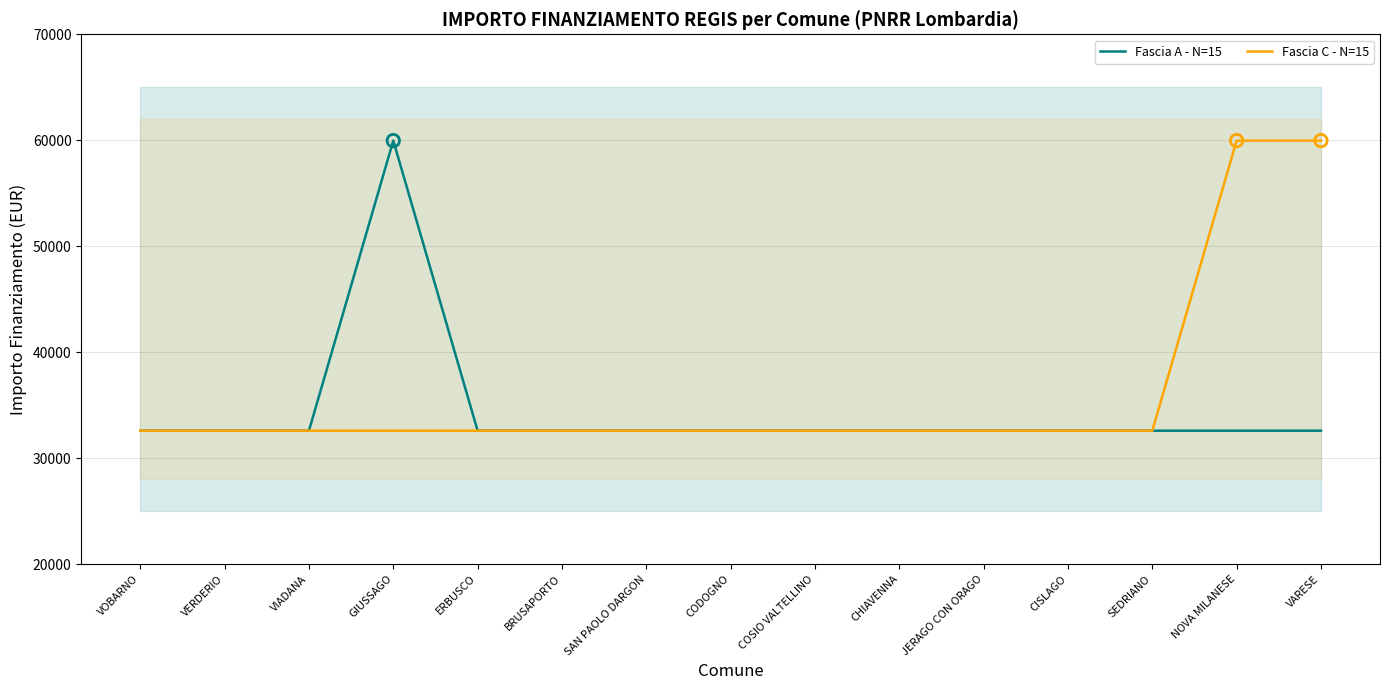

Which series reaches the minimum Y coordinate?

Fascia A - N=15